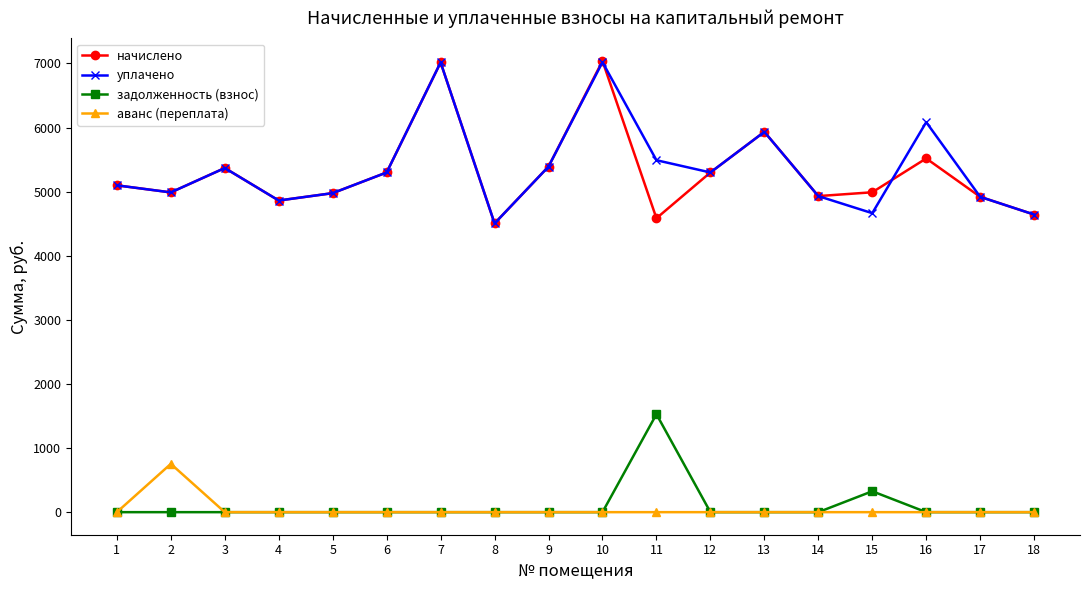

What is the sum of all задолженность (взнос) values?

1854.4